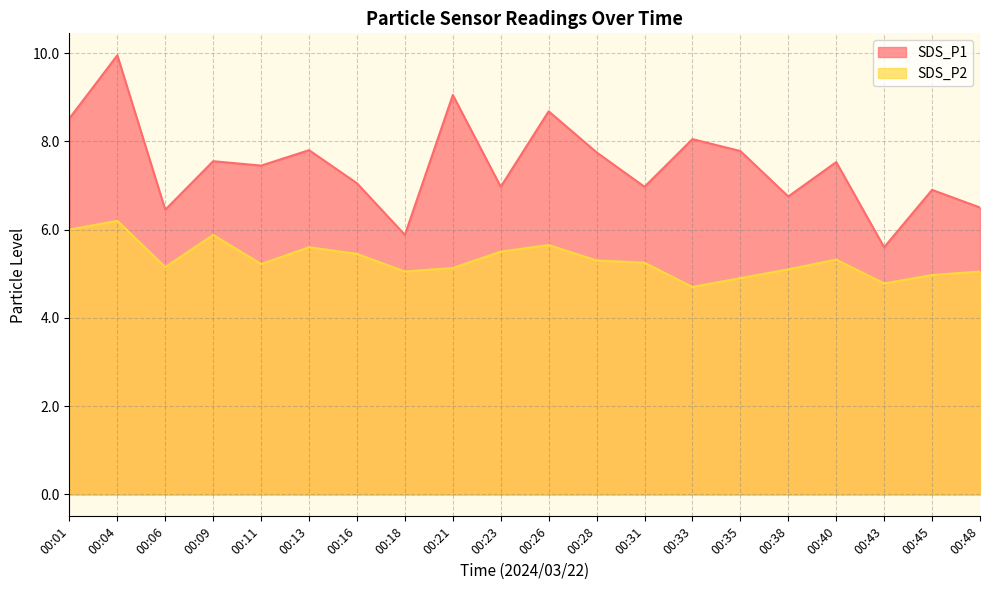

What is the sum of the SDS_P1 values at 00:04 and 00:16?

17.0